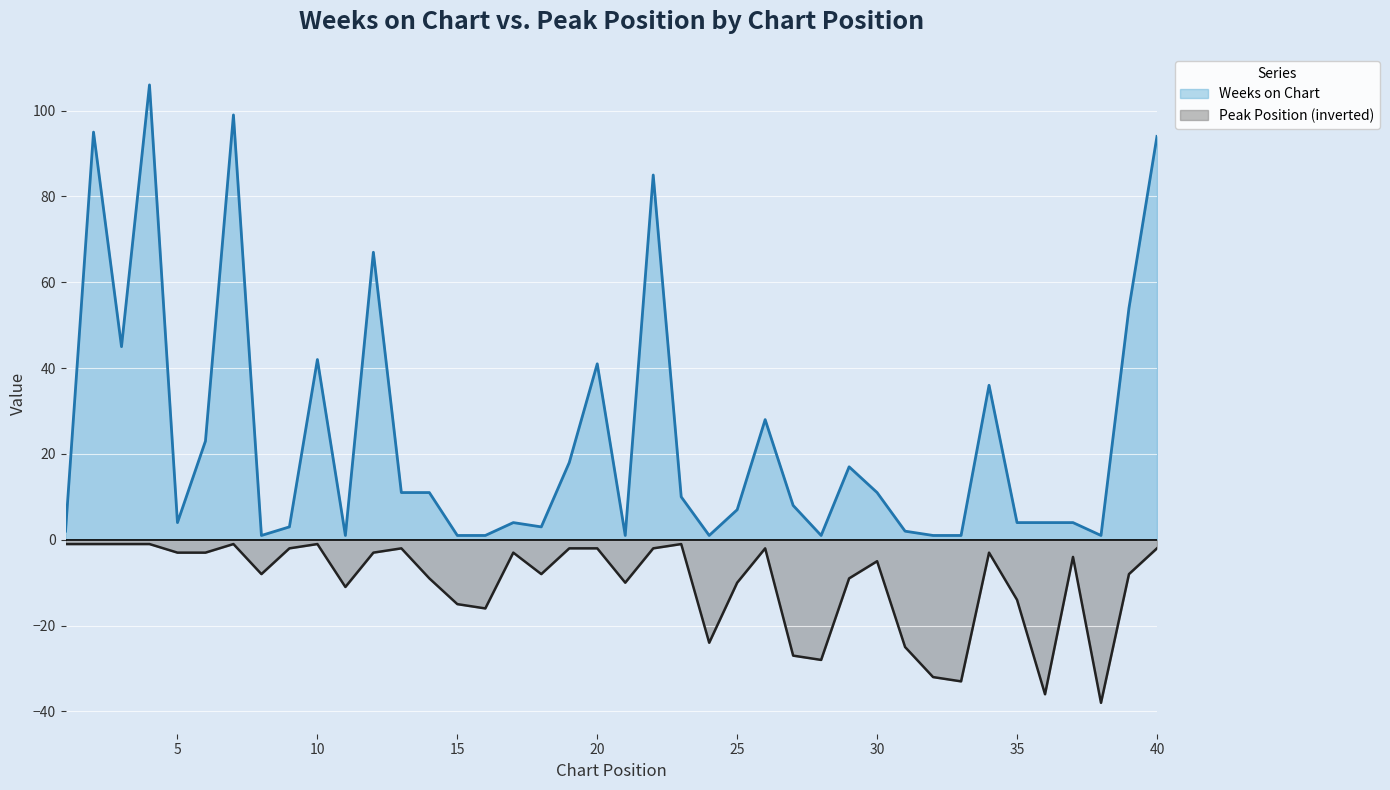

Which category has the highest value across all series?

4